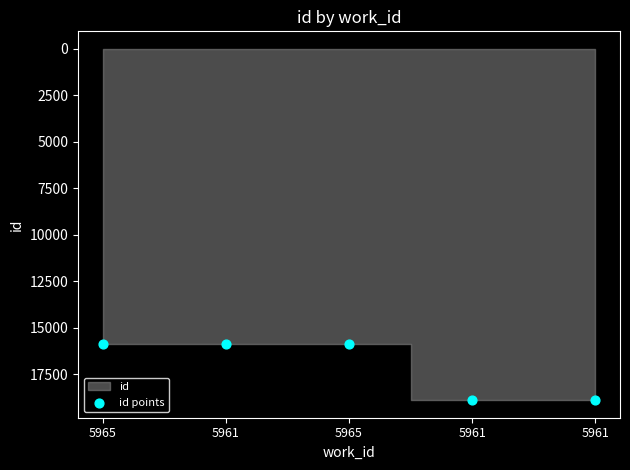

What is the range of Y values (max minus min)?

3015